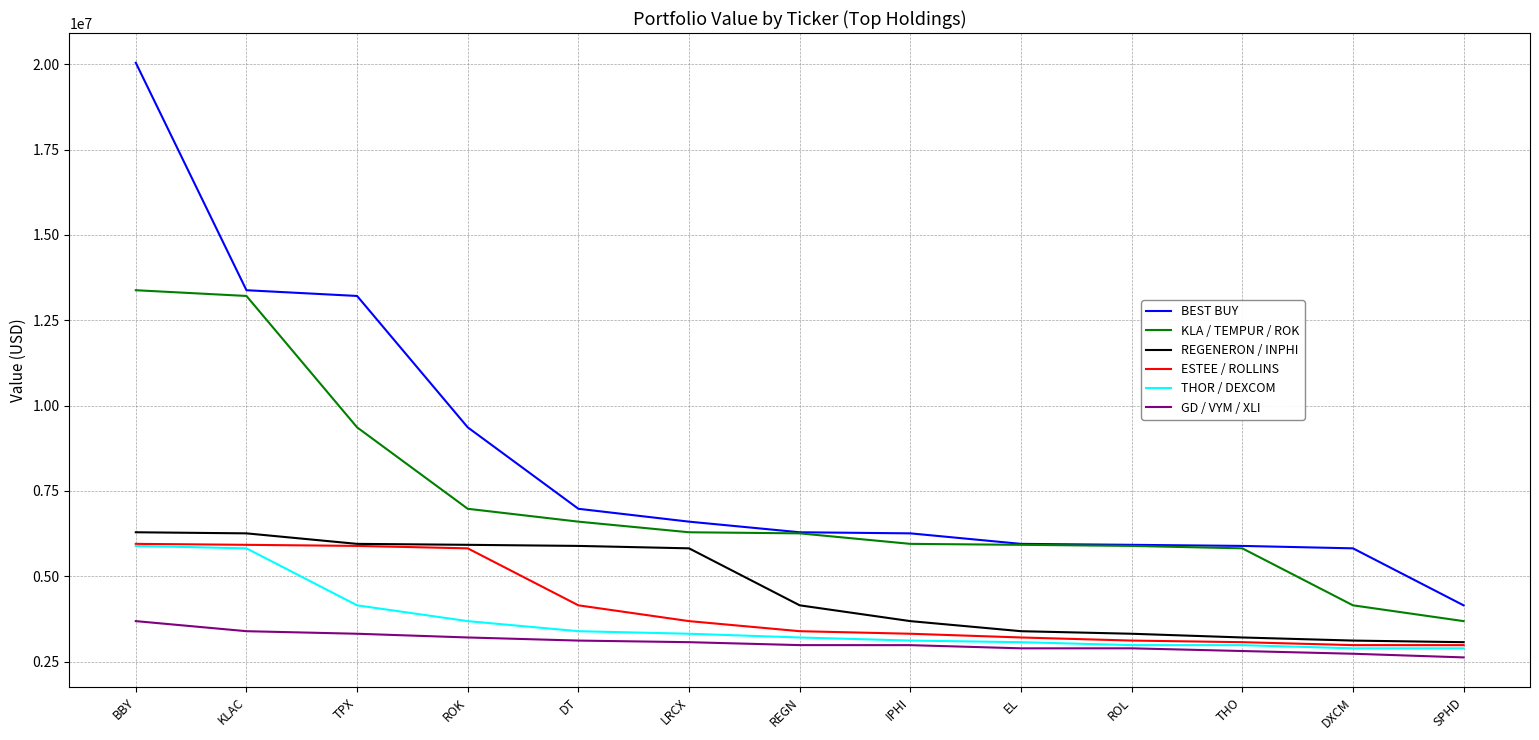

At which category is the sum across all series the highest?

BBY